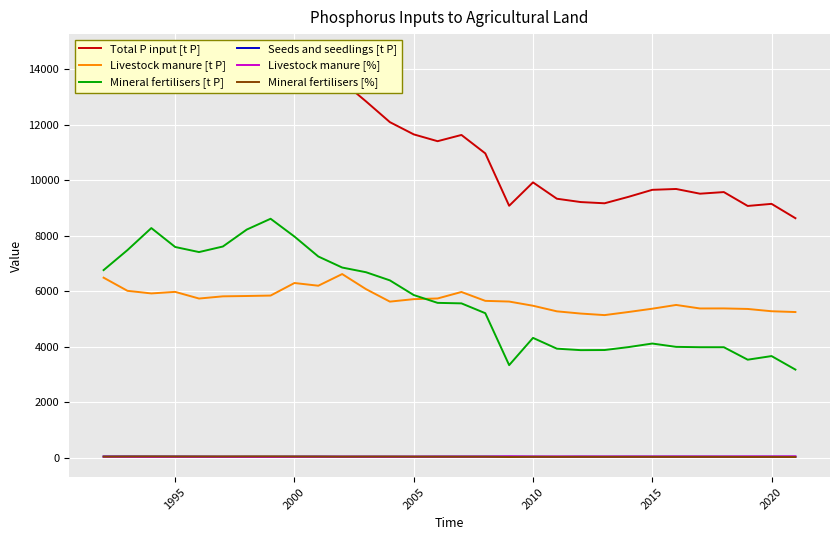

True or false: Mineral fertilisers [t P] and Mineral fertilisers [%] cross at least once.

False